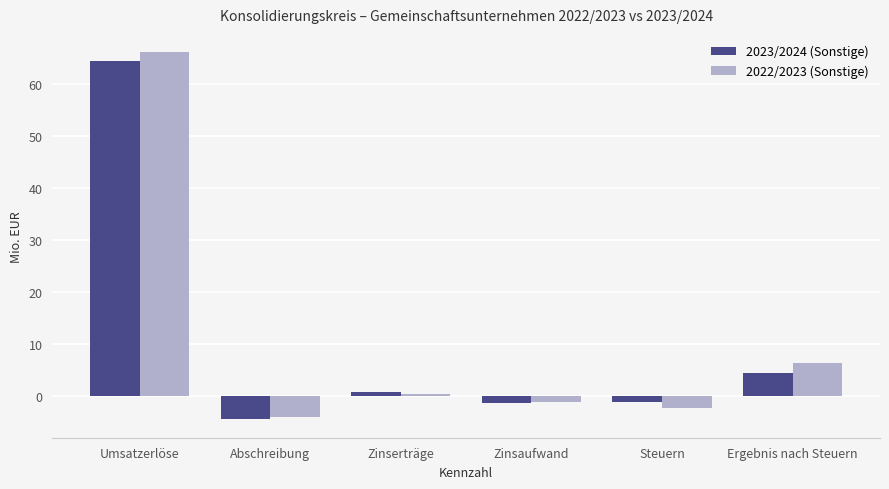

Are the bars horizontal?

No